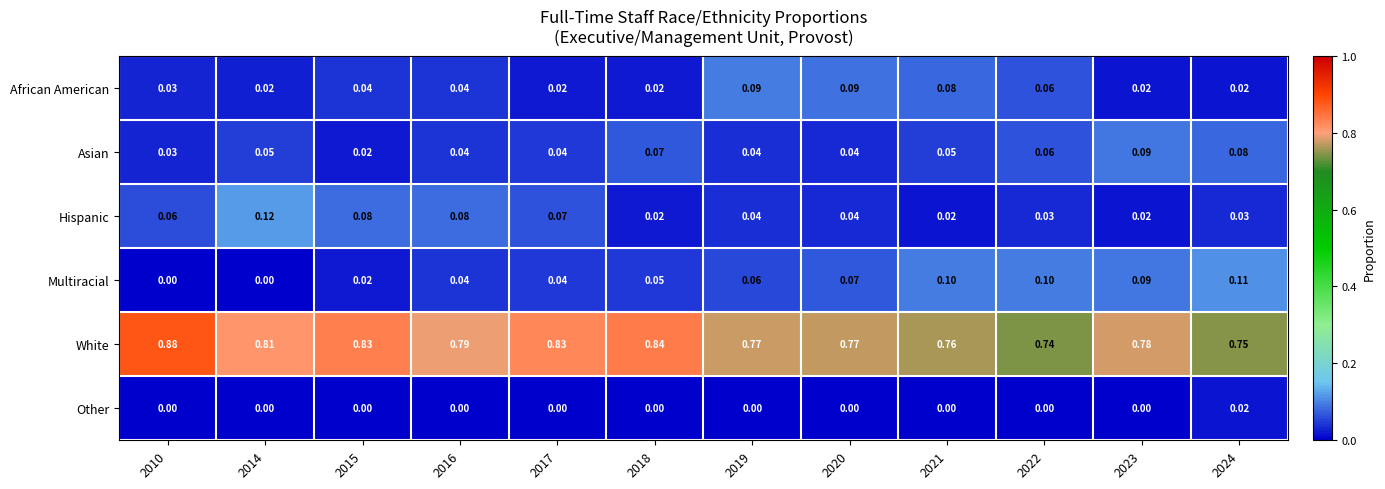

Which series changed the most between 2015 and 2016?

White